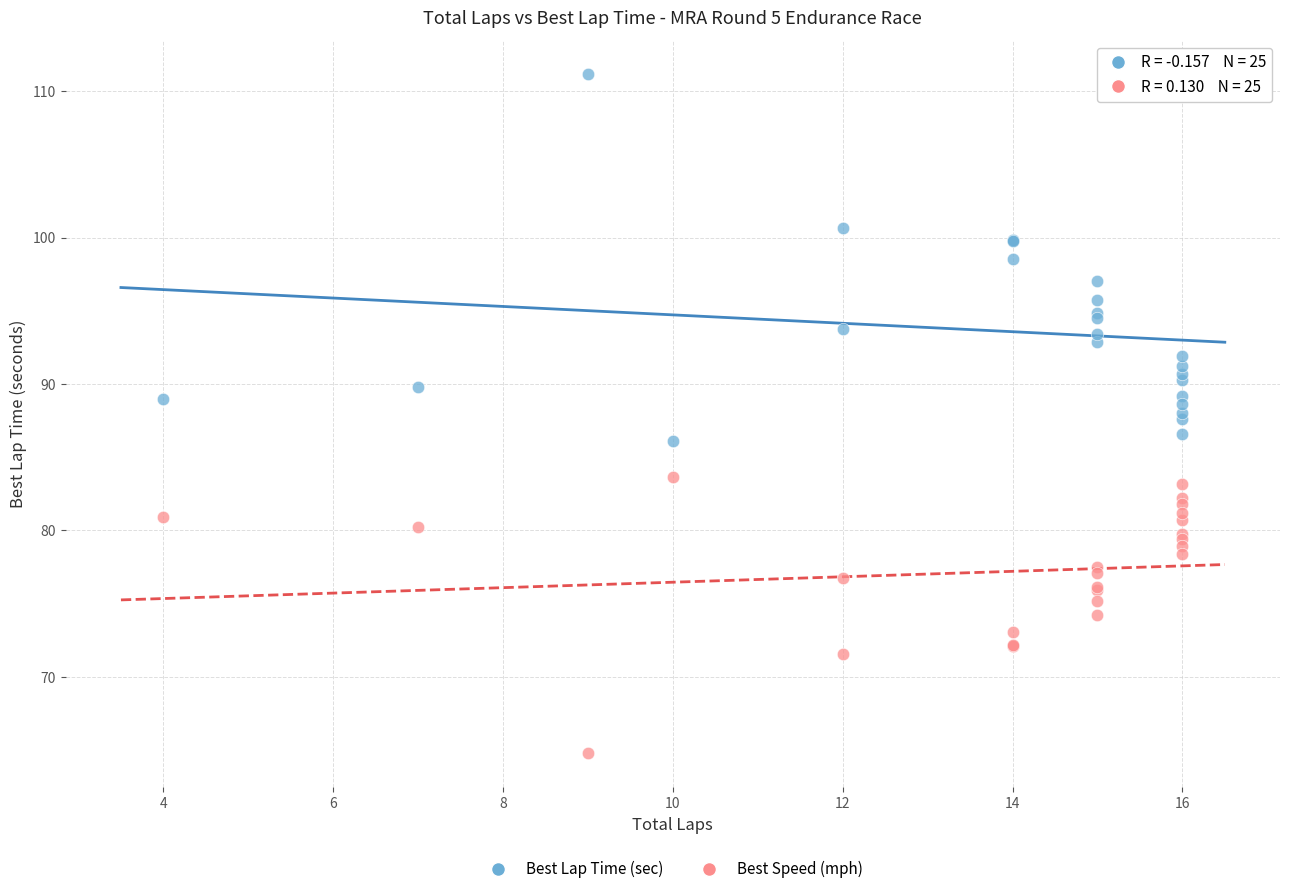

What is the X range (max minus min) for the scatter plot?

12.0